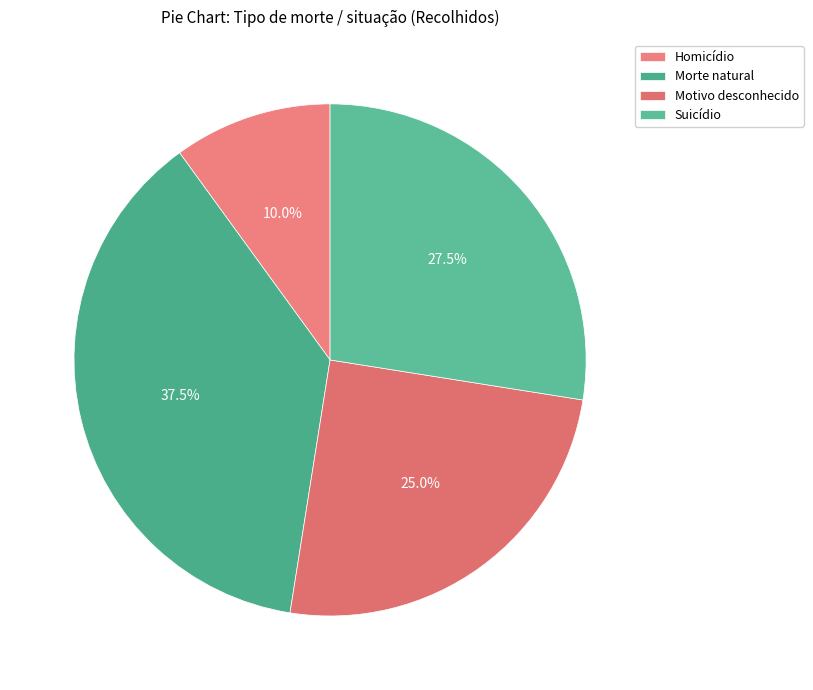

What percentage is NOT represented by Morte natural?

62.5%